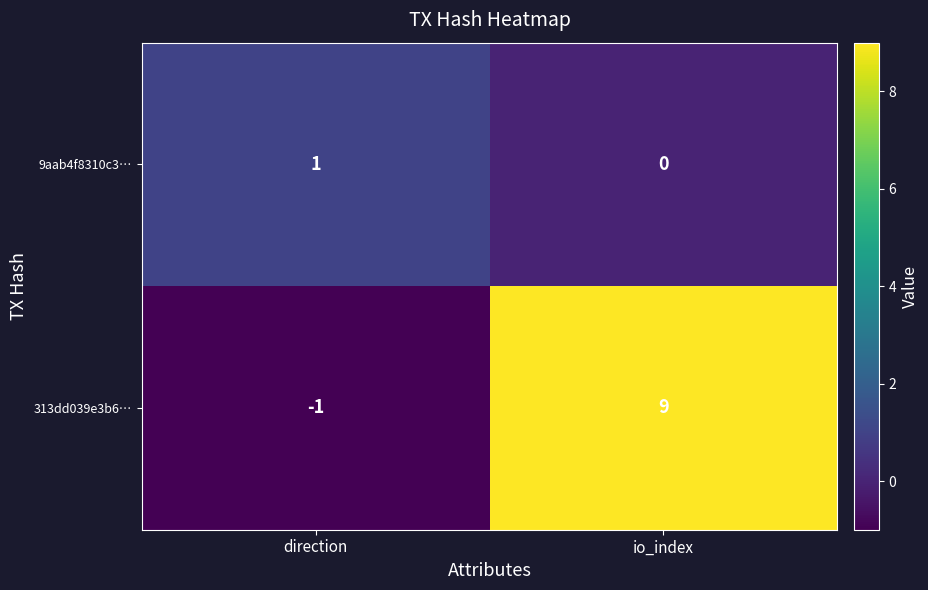

True or false: 9aab4f8310c3… has a value of 1 at direction.

True